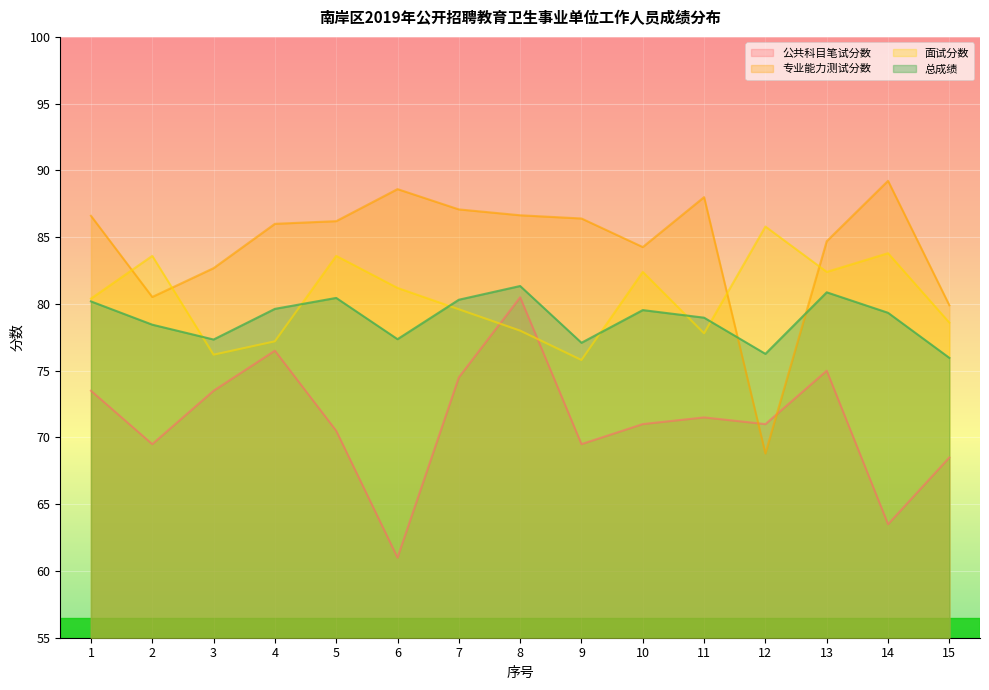

How many lines are shown in the chart?

4